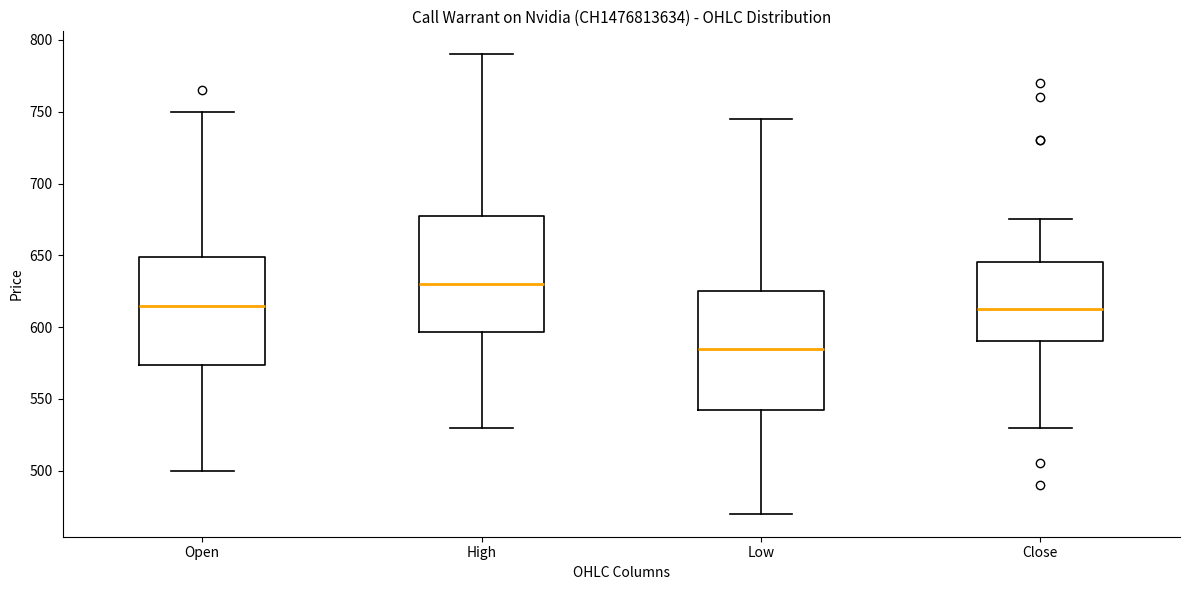

Where does the upper whisker of the box for Low end on the y-axis? The values are not printed on the chart, so give them approximately, as read against the axis.

745